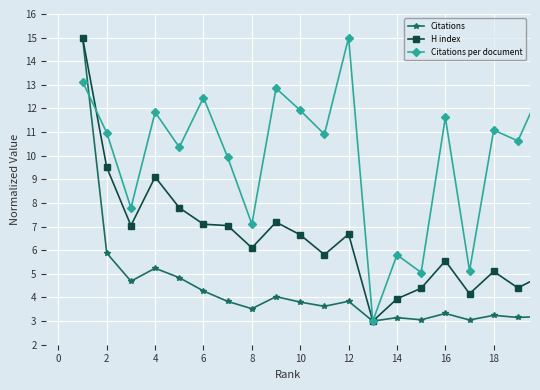

How many values in the H index series exceed 6?

11